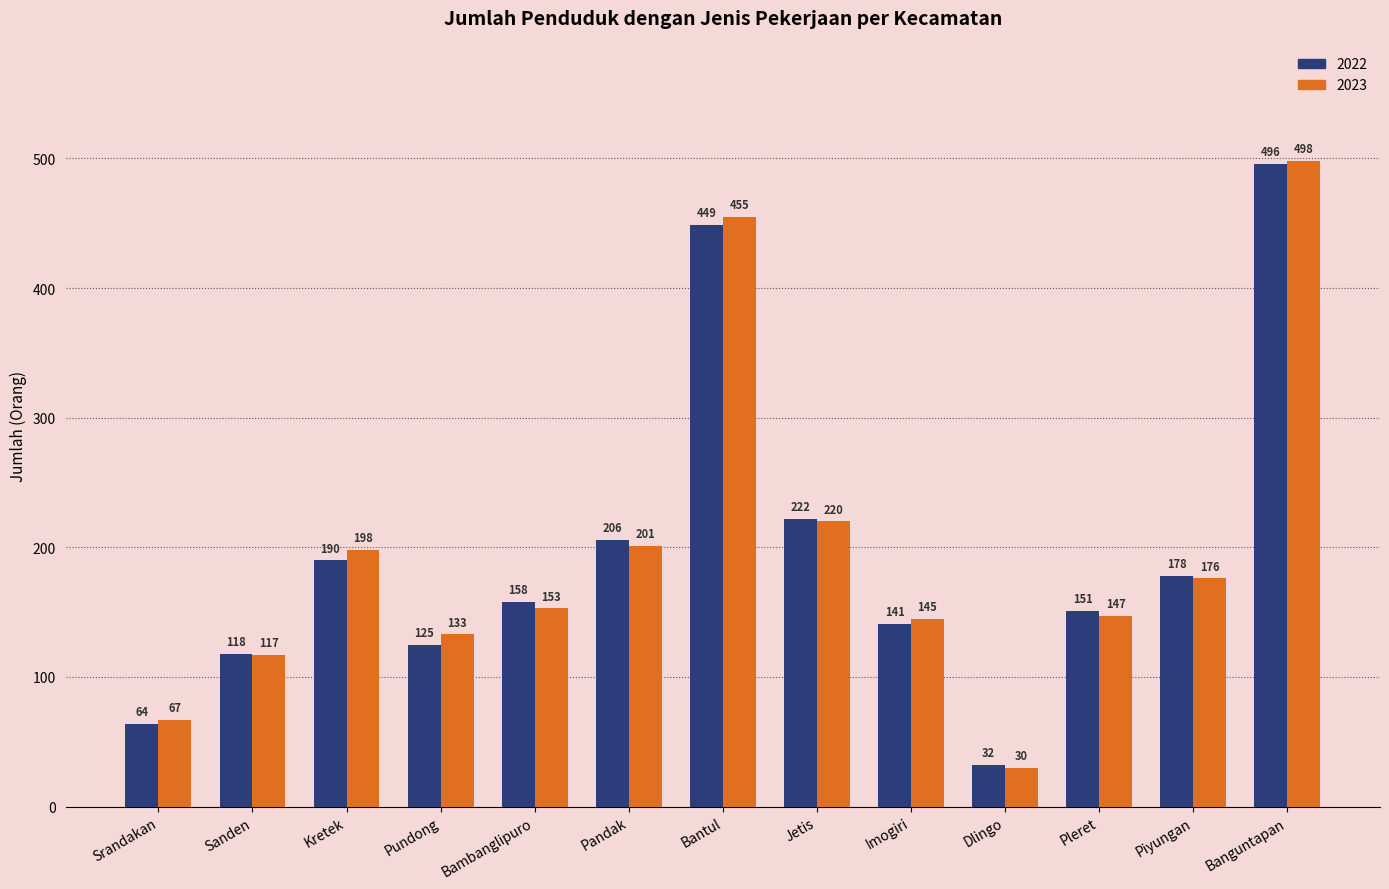

Reading left to right, list all the values displayed in this chart.

2022: 64	118	190	125	158	206	449	222	141	32	151	178	496
2023: 67	117	198	133	153	201	455	220	145	30	147	176	498